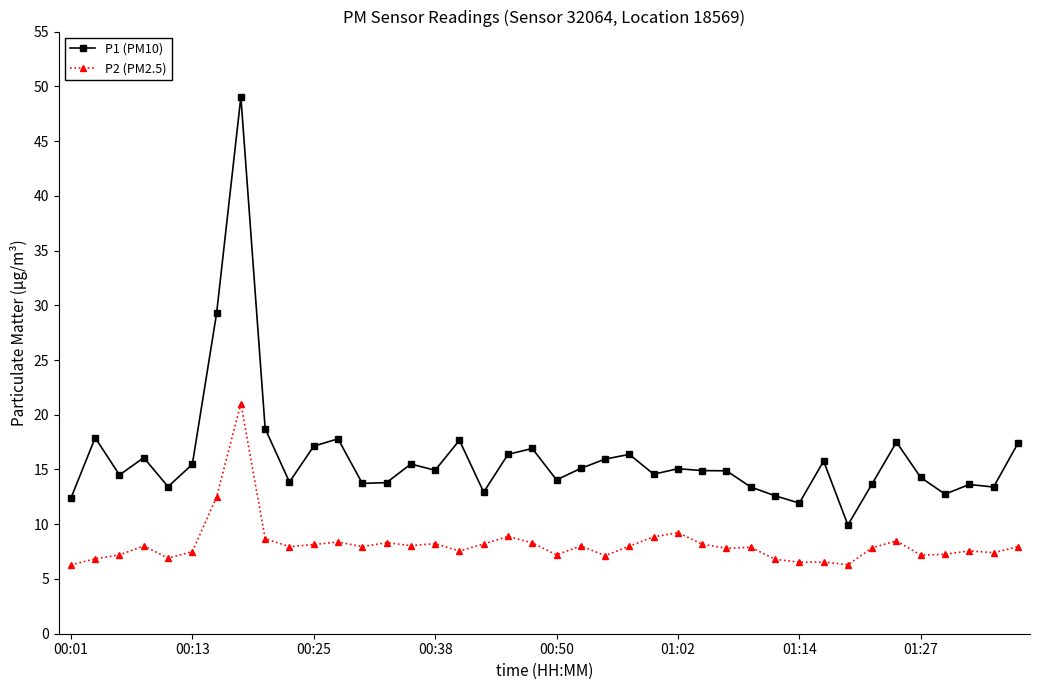

Rank the series by their maximum value, from lowest to highest.

P2 (PM2.5), P1 (PM10)